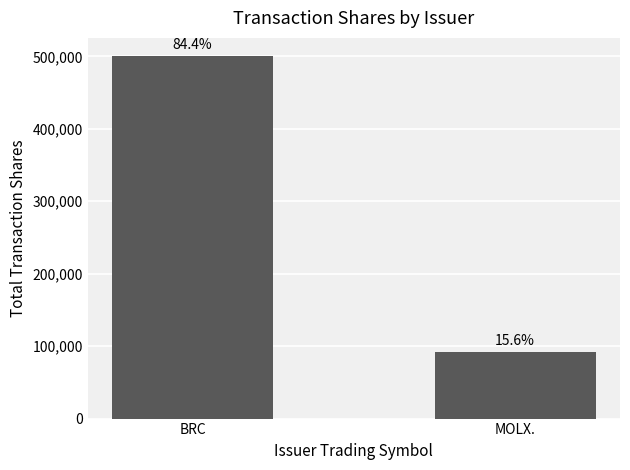

At which label is the value closest to 296399?

BRC